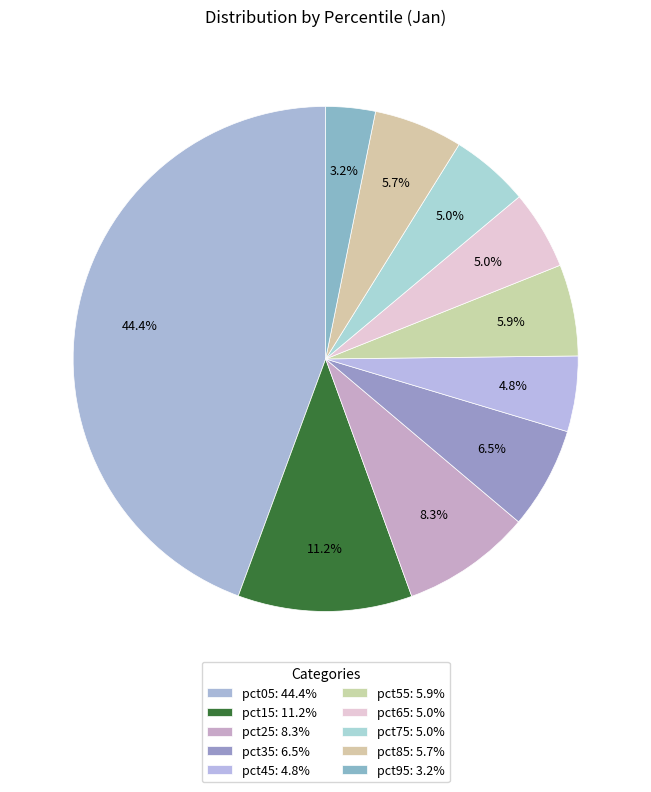

Which slice is the largest?

pct05